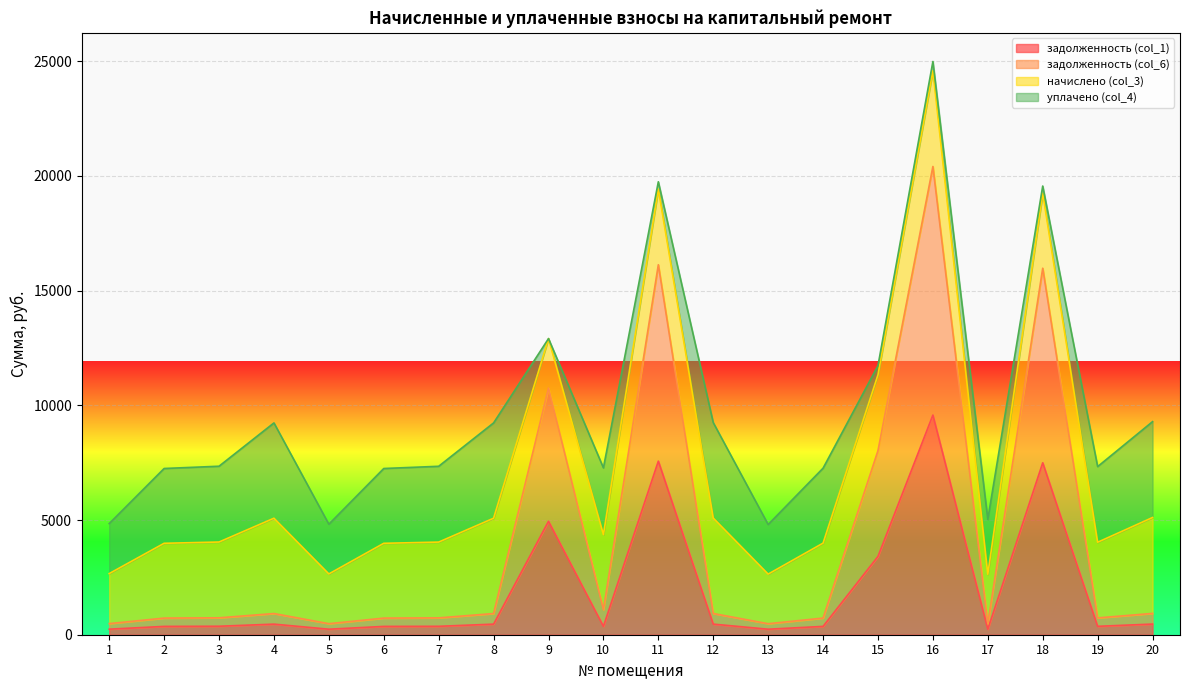

In задолженность (col_1), how many points are higher than both neighbors (excluding endpoints)?

5